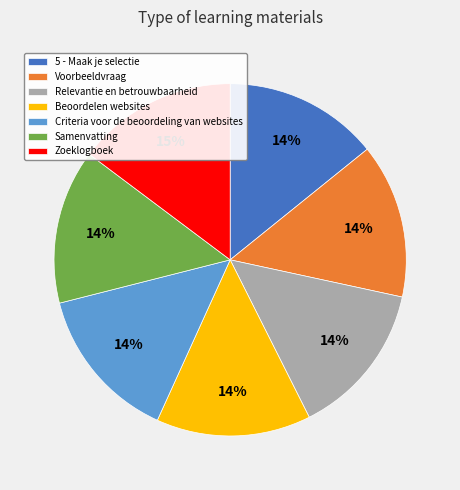

To the nearest percent, what percentage of the pie is Zoeklogboek?

15%